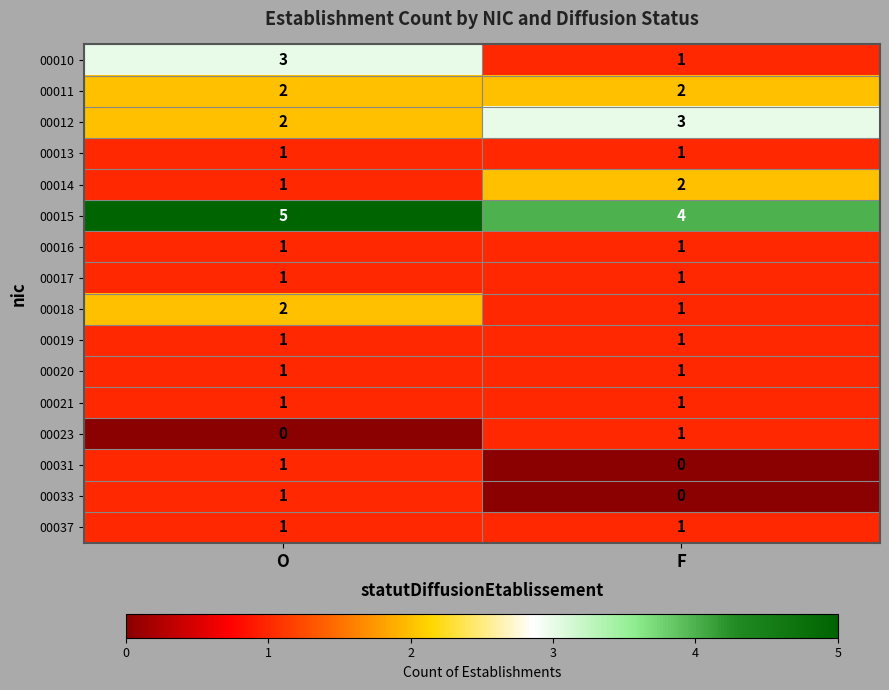

Which series has the largest total across all categories?

00015